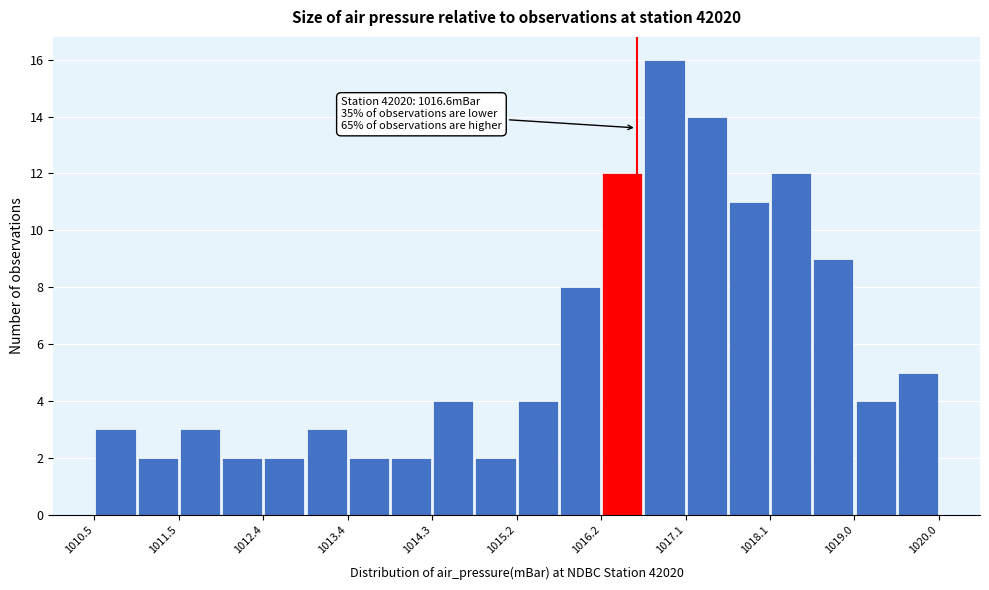

Which range on the x-axis has the tallest bar?

1016.7 to 1017.2